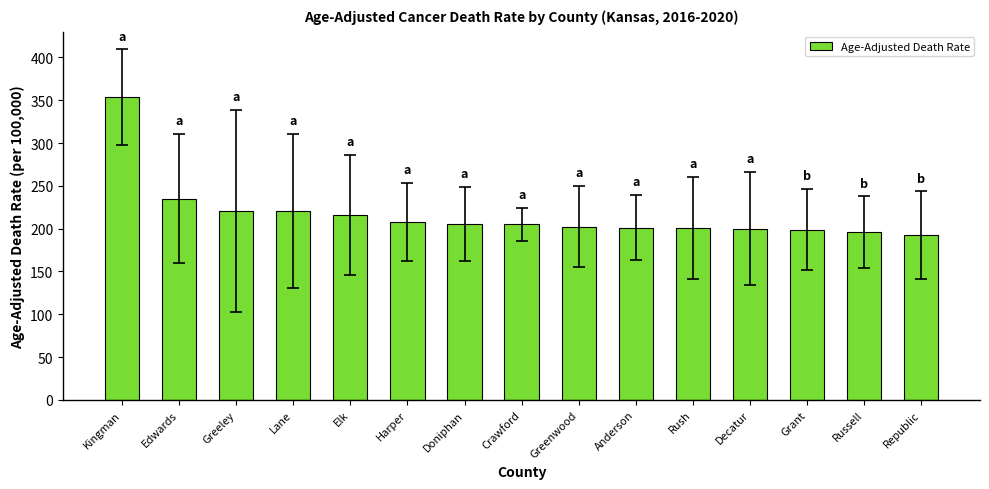

What position from the right is Rush?

5